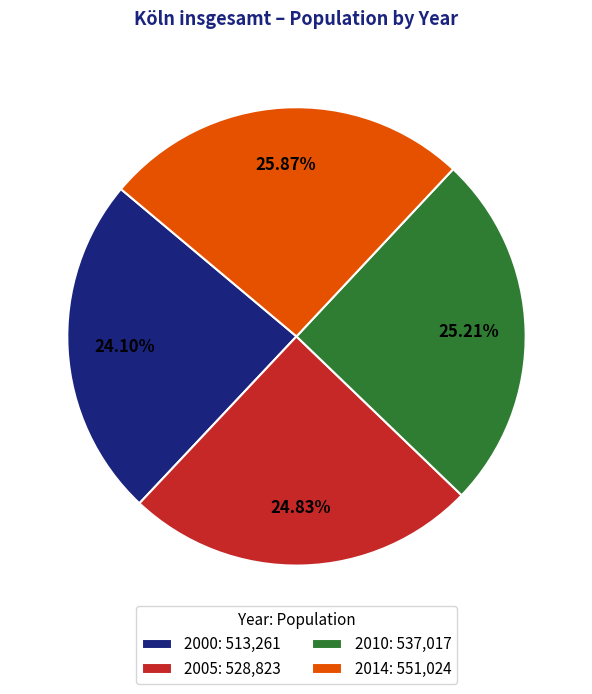

To the nearest percent, what portion does 2010 represent?

25%